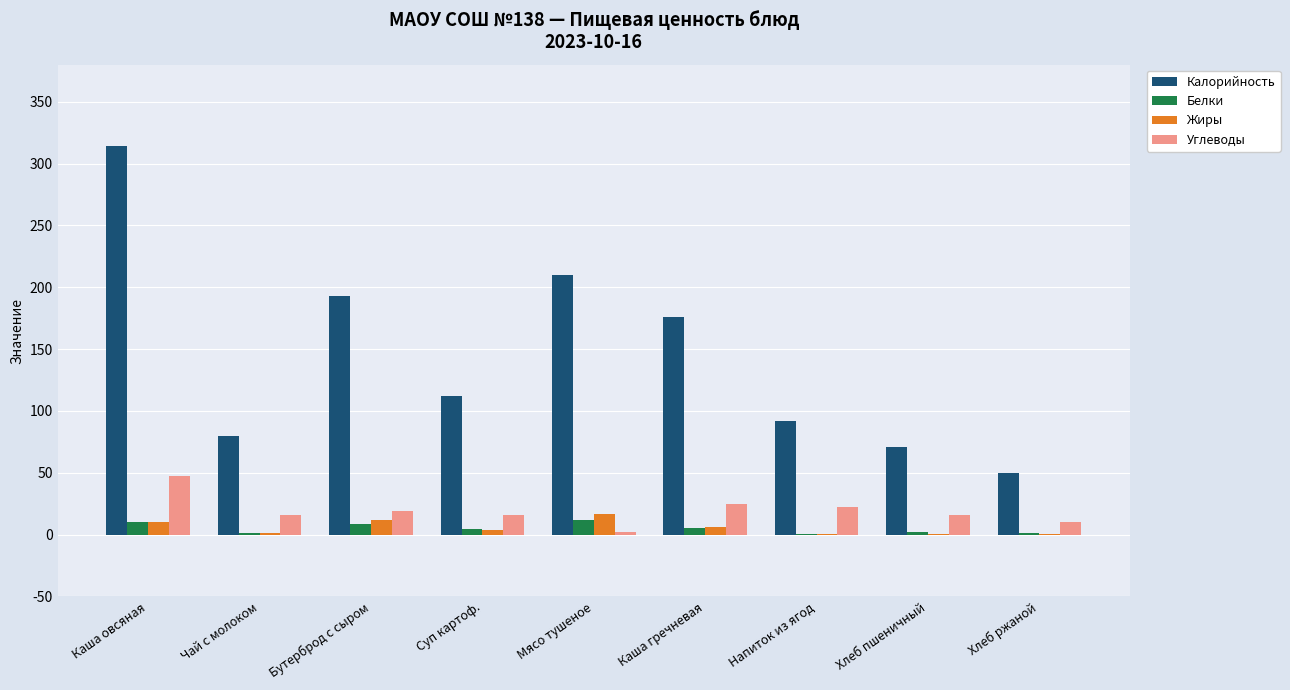

What value does the Углеводы series have at Каша овсяная?

47.8